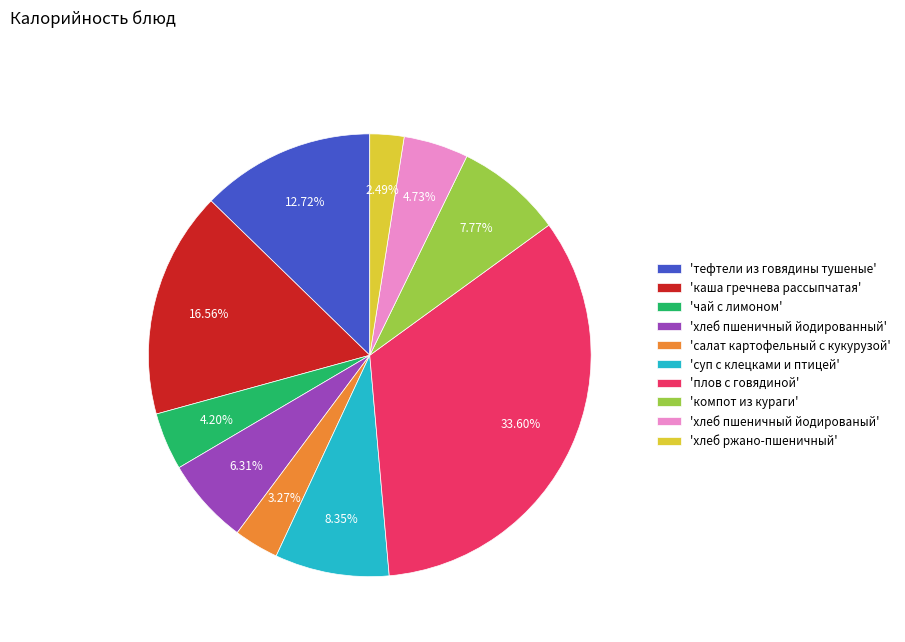

Rank the categories by value from highest to lowest.

'плов с говядиной', 'каша гречнева рассыпчатая', 'тефтели из говядины тушеные', 'суп с клецками и птицей', 'компот из кураги', 'хлеб пшеничный йодированный', 'хлеб пшеничный йодированый', 'чай с лимоном', 'салат картофельный с кукурузой', 'хлеб ржано-пшеничный'